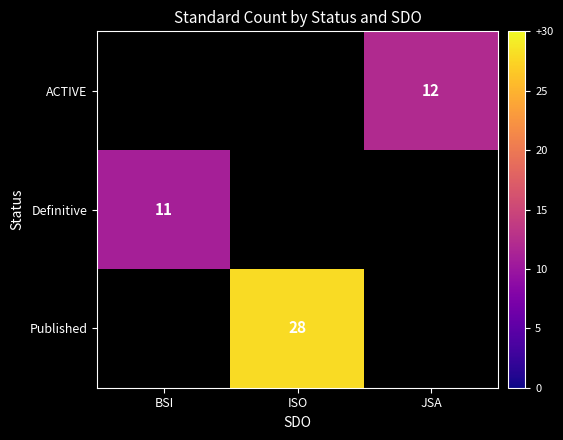

Is the value of ACTIVE at JSA greater than the value of Published at ISO?

No